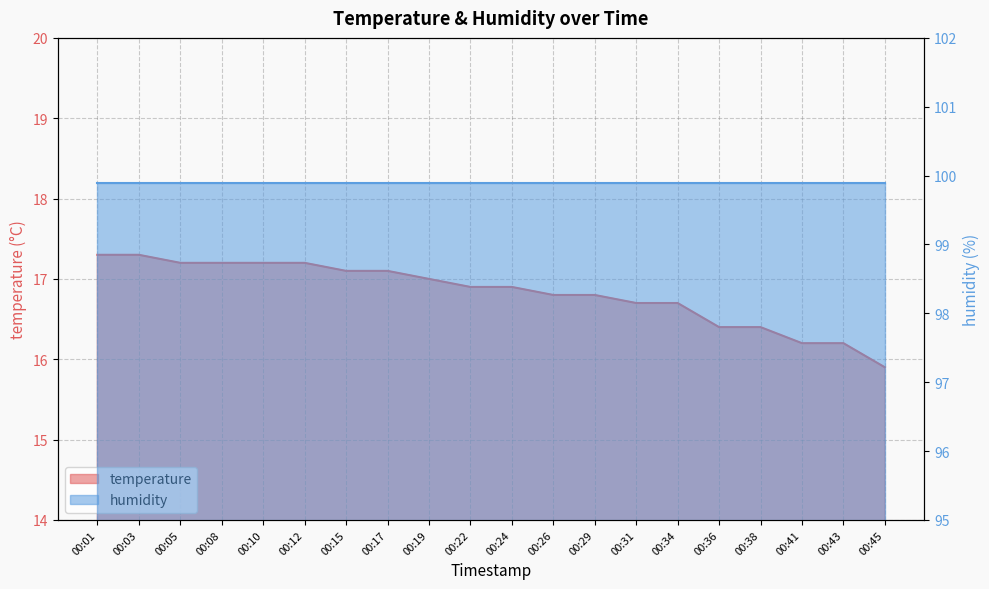

True or false: the data shows 25.8 at 00:31.

False